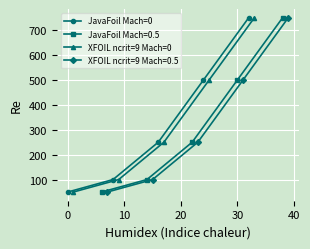

What is the value of the JavaFoil Mach=0 point at the 2nd from the left?

100